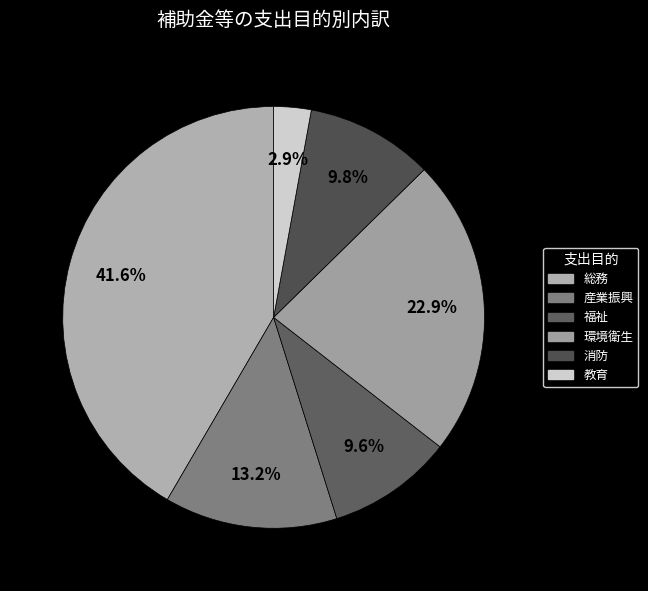

How many segments does this pie chart have?

6